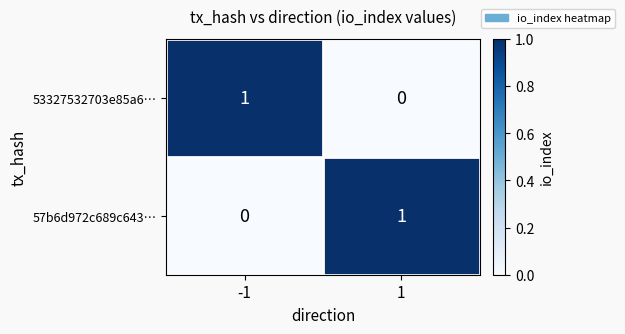

At how many categories does at least one series exceed 0?

2